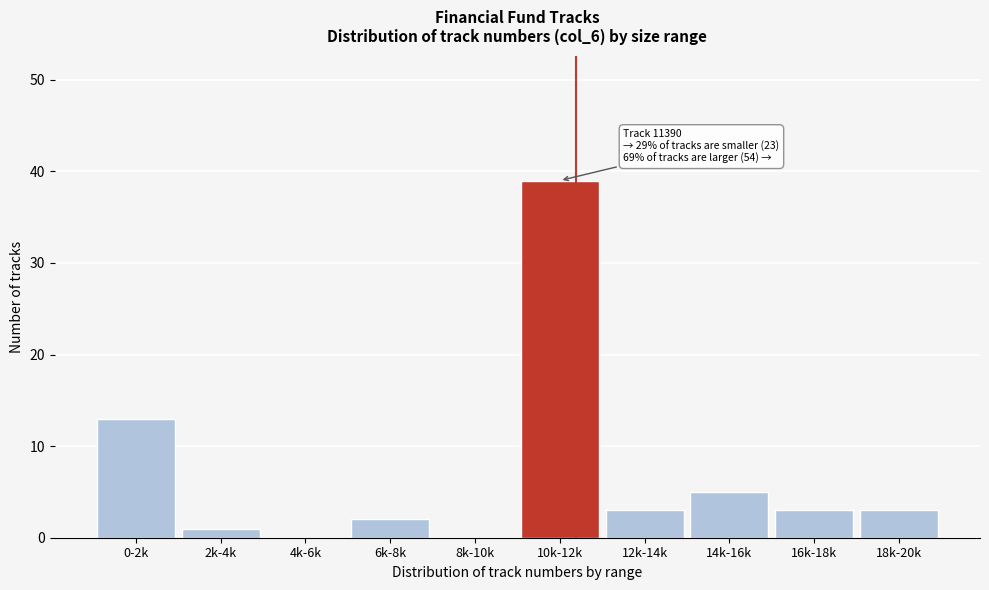

Reading left to right, what are all the values shown in this chart?

0-2k=13	2k-4k=1	4k-6k=0	6k-8k=2	8k-10k=0	10k-12k=39	12k-14k=3	14k-16k=5	16k-18k=3	18k-20k=3